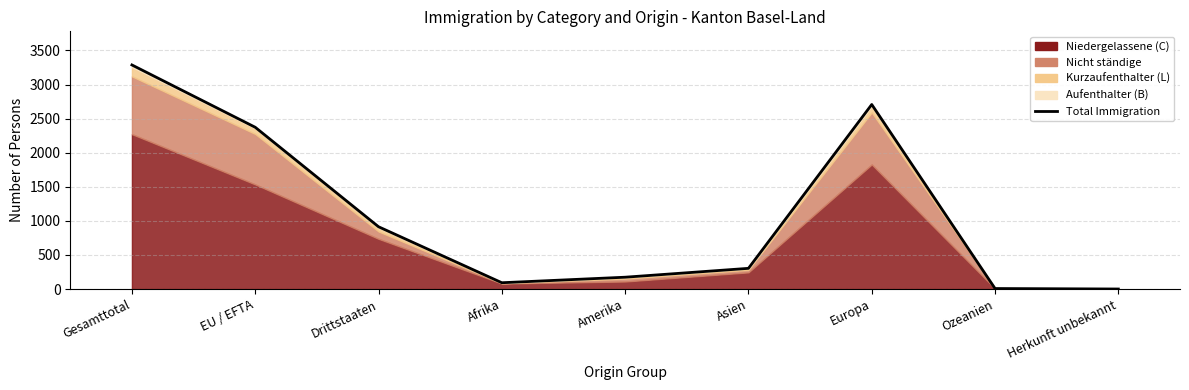

Which category has the highest value across all series?

Gesamttotal